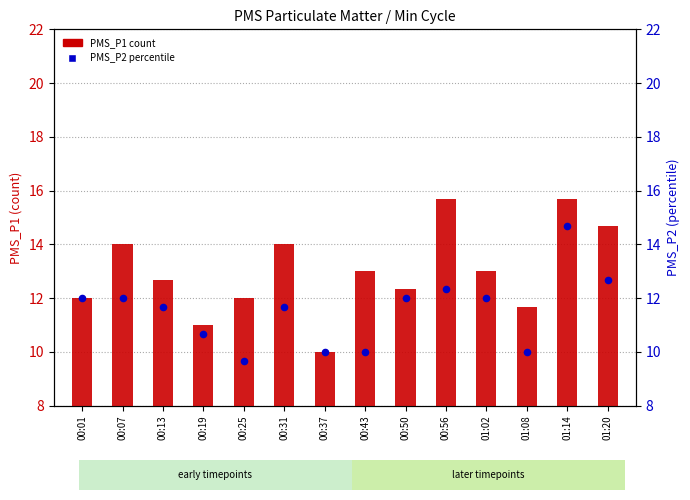

Which series has the largest Y range (max minus min)?

PMS_P1 (count)